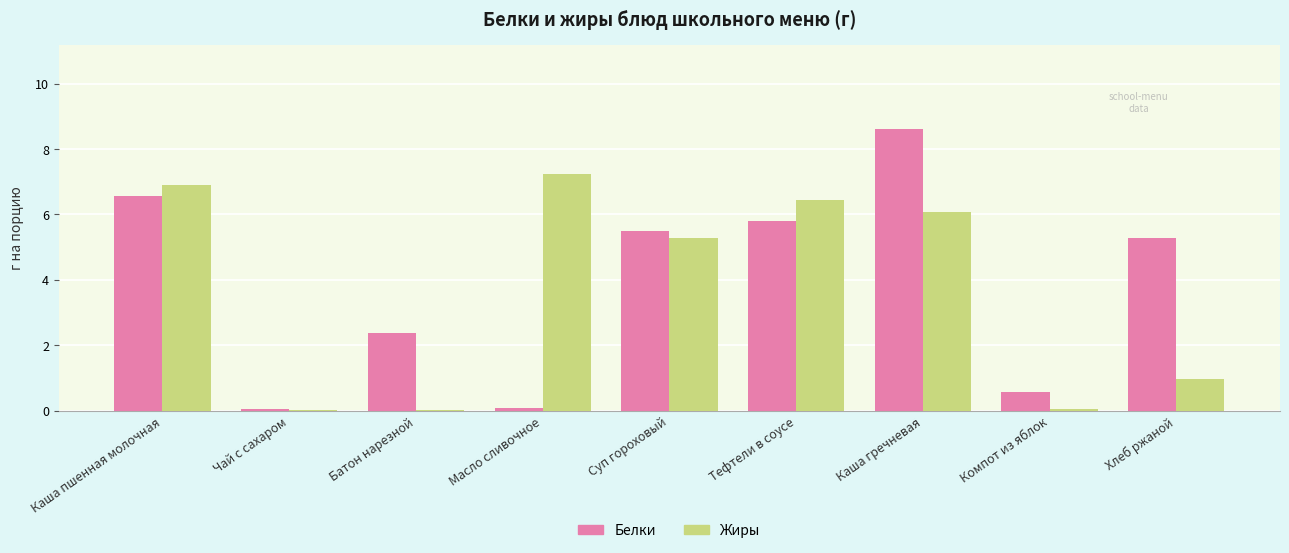

Are the bars grouped side by side (vs. stacked)?

Yes